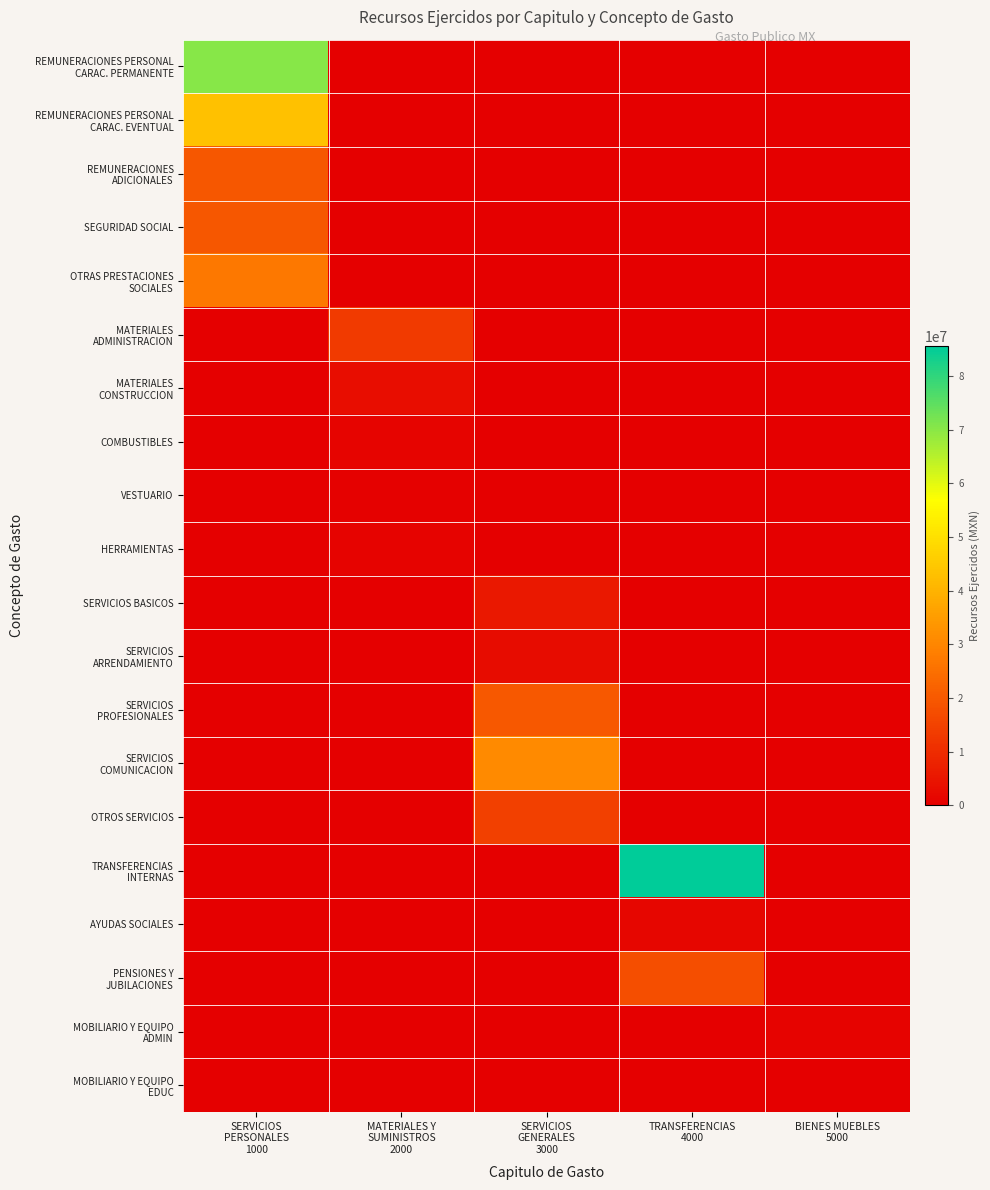

At TRANSFERENCIAS 4000, list the series in order from smallest to largest.

REMUNERACIONES PERSONAL CARAC. PERMANENTE, REMUNERACIONES PERSONAL CARAC. EVENTUAL, REMUNERACIONES ADICIONALES, SEGURIDAD SOCIAL, OTRAS PRESTACIONES SOCIALES, MATERIALES ADMINISTRACION, MATERIALES CONSTRUCCION, COMBUSTIBLES, VESTUARIO, HERRAMIENTAS, SERVICIOS BASICOS, SERVICIOS ARRENDAMIENTO, SERVICIOS PROFESIONALES, SERVICIOS COMUNICACION, OTROS SERVICIOS, MOBILIARIO Y EQUIPO ADMIN, MOBILIARIO Y EQUIPO EDUC, AYUDAS SOCIALES, PENSIONES Y JUBILACIONES, TRANSFERENCIAS INTERNAS